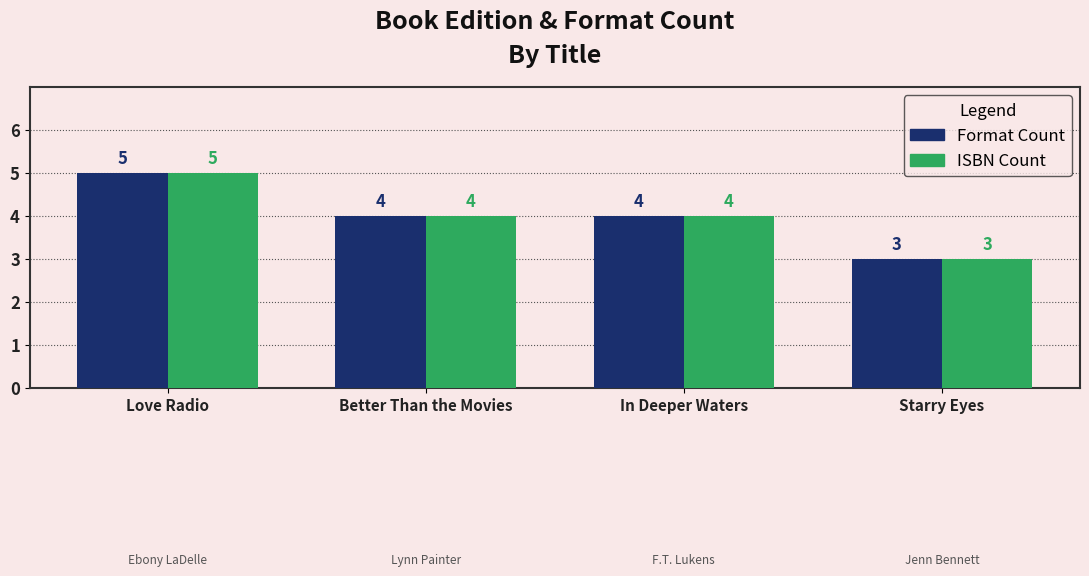

How many distinct data groups are displayed?

2